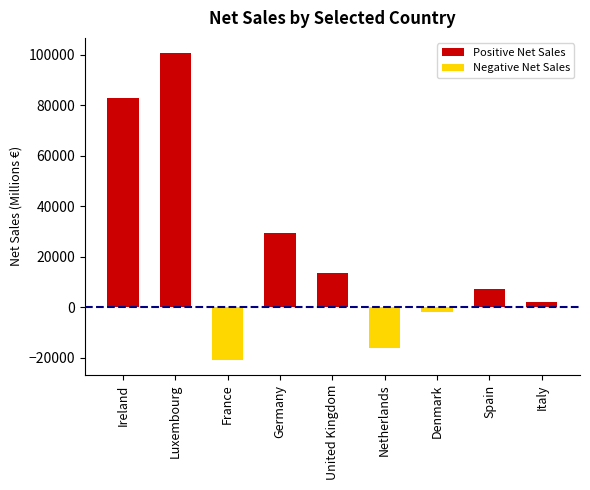

What is the label of the 1st bar from the right?

Italy